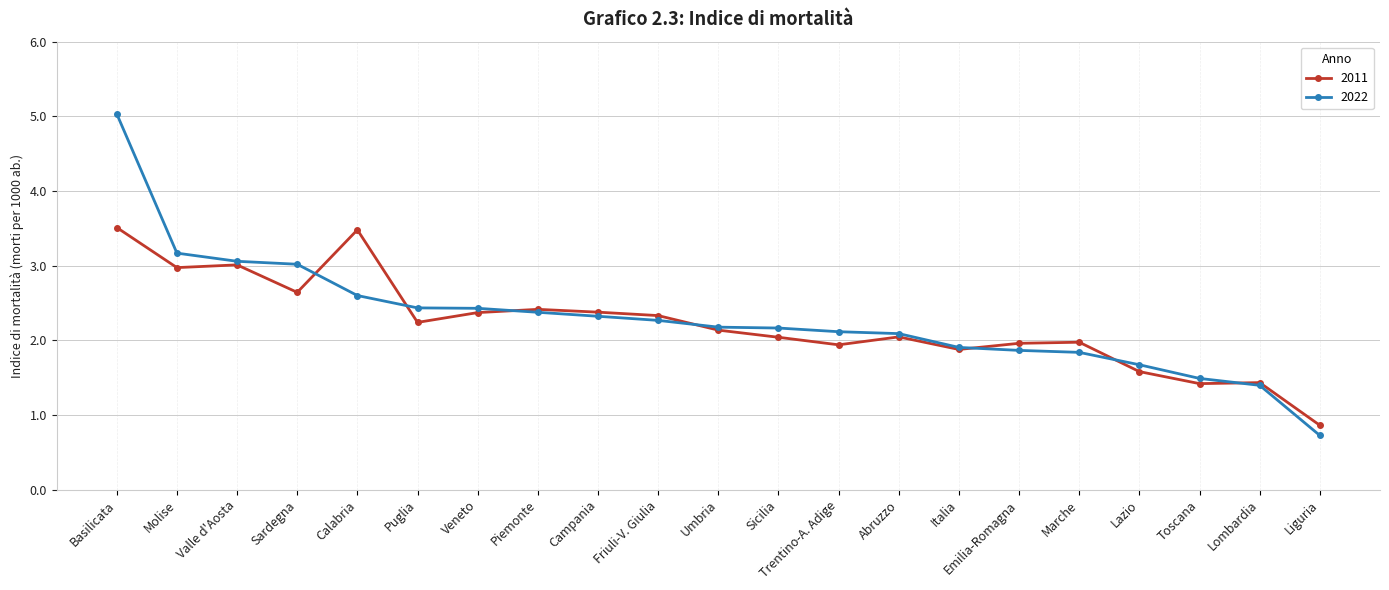

Between Valle d'Aosta and Friuli-V. Giulia, which series saw the biggest shift?

2022